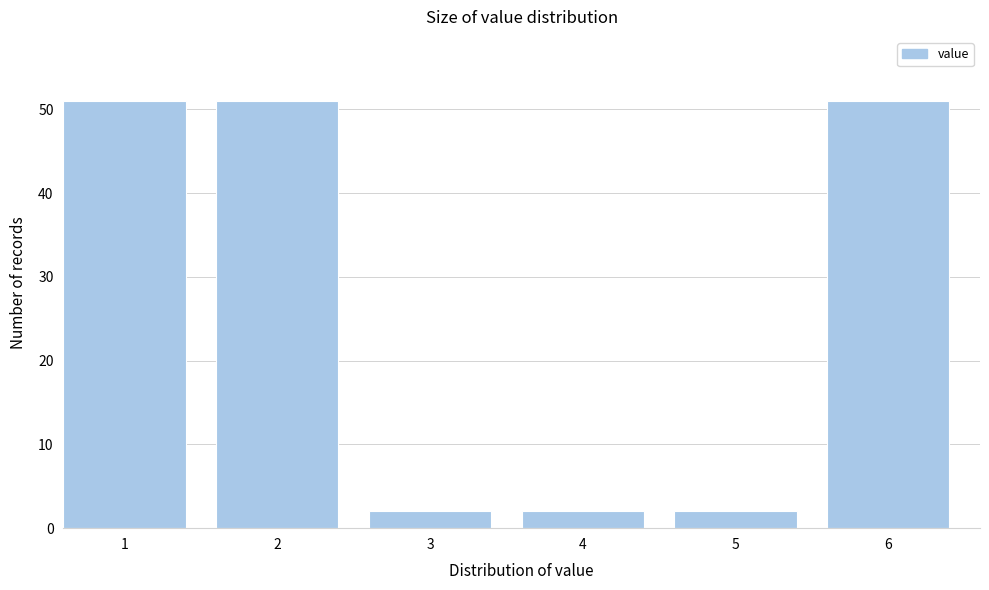

Reading right to left, transcribe all the data shown in this chart.

51	2	2	2	51	51